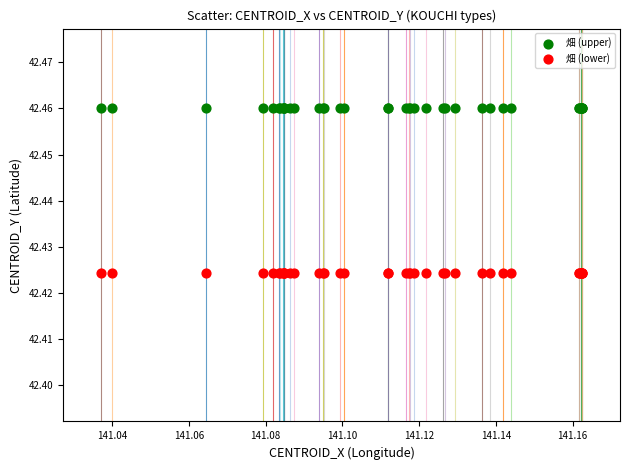

Which series contains the highest Y value?

畑 (upper)